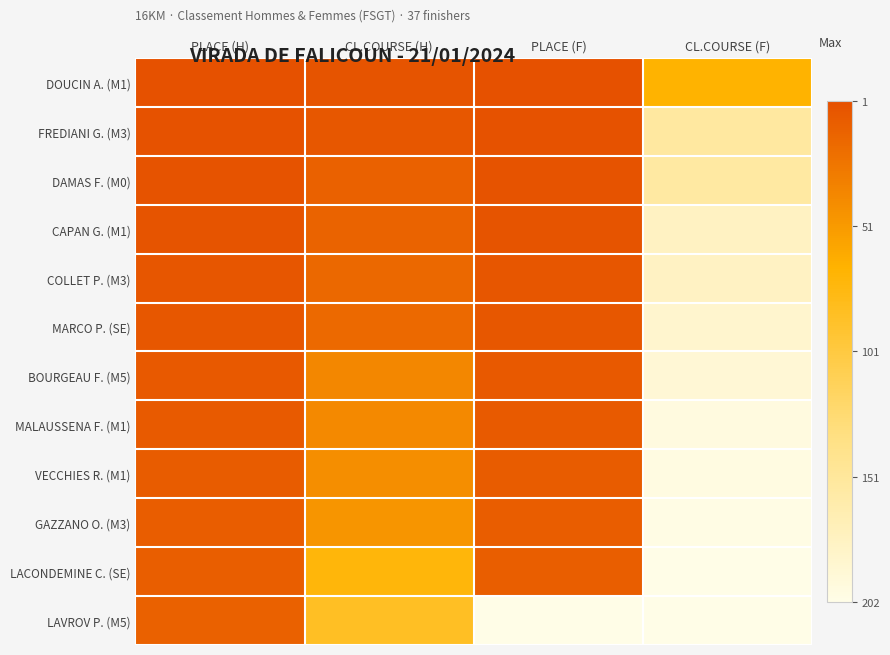

Reading left to right, list all the values displayed in this chart.

DOUCIN A. (M1): PLACE (H)=1.0	CL.COURSE (H)=1.0	PLACE (F)=1.0	CL.COURSE (F)=0.7
FREDIANI G. (M3): PLACE (H)=1.0	CL.COURSE (H)=1.0	PLACE (F)=1.0	CL.COURSE (F)=0.2
DAMAS F. (M0): PLACE (H)=1.0	CL.COURSE (H)=0.9	PLACE (F)=1.0	CL.COURSE (F)=0.2
CAPAN G. (M1): PLACE (H)=1.0	CL.COURSE (H)=0.9	PLACE (F)=1.0	CL.COURSE (F)=0.1
COLLET P. (M3): PLACE (H)=1.0	CL.COURSE (H)=0.9	PLACE (F)=1.0	CL.COURSE (F)=0.1
MARCO P. (SE): PLACE (H)=1.0	CL.COURSE (H)=0.9	PLACE (F)=1.0	CL.COURSE (F)=0.1
BOURGEAU F. (M5): PLACE (H)=1.0	CL.COURSE (H)=0.8	PLACE (F)=1.0	CL.COURSE (F)=0.1
MALAUSSENA F. (M1): PLACE (H)=1.0	CL.COURSE (H)=0.8	PLACE (F)=1.0	CL.COURSE (F)=0.0
VECCHIES R. (M1): PLACE (H)=1.0	CL.COURSE (H)=0.8	PLACE (F)=1.0	CL.COURSE (F)=0.0
GAZZANO O. (M3): PLACE (H)=1.0	CL.COURSE (H)=0.8	PLACE (F)=1.0	CL.COURSE (F)=0.0
LACONDEMINE C. (SE): PLACE (H)=1.0	CL.COURSE (H)=0.6	PLACE (F)=1.0	CL.COURSE (F)=0.0
LAVROV P. (M5): PLACE (H)=0.9	CL.COURSE (H)=0.6	PLACE (F)=0.0	CL.COURSE (F)=0.0